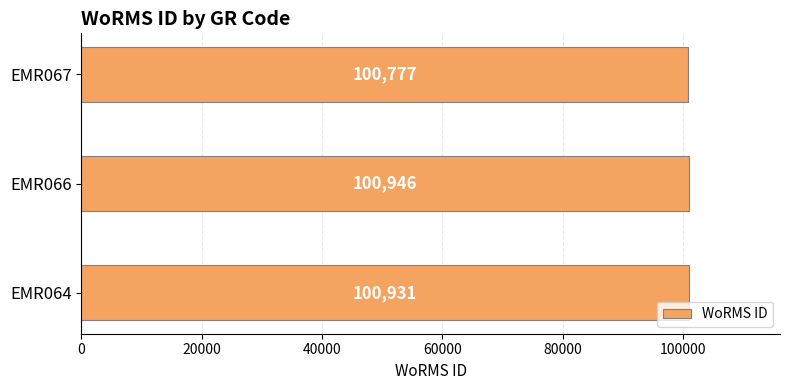

How many categories are shown in the chart?

3